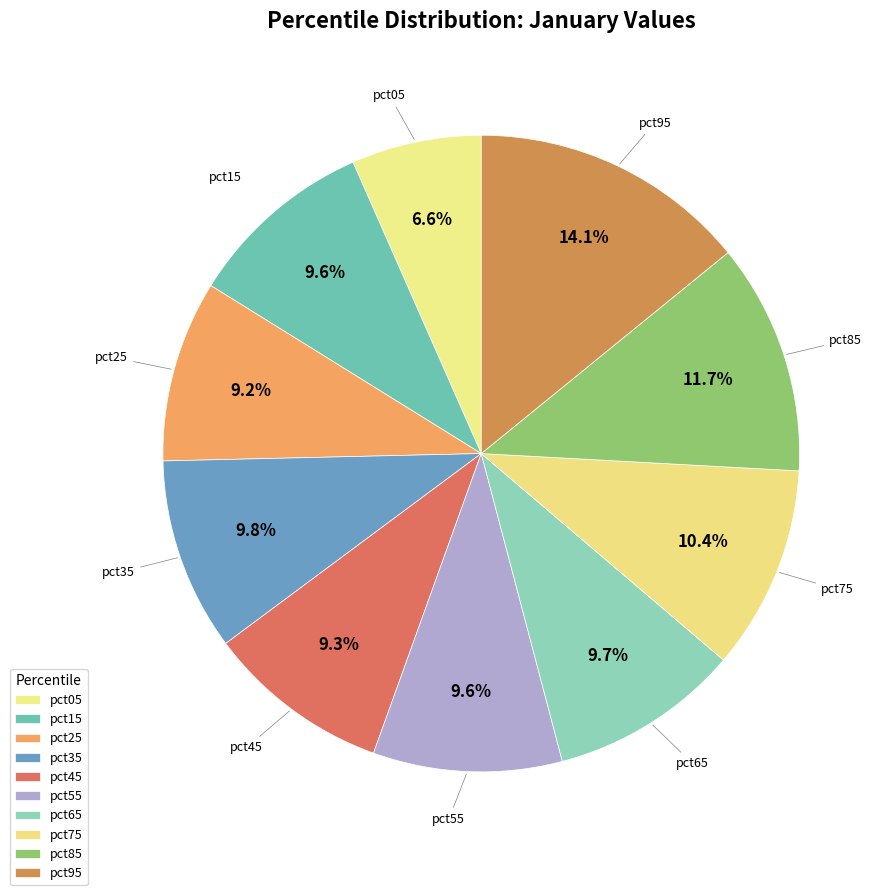

Between pct75 and pct05, which is larger?

pct75